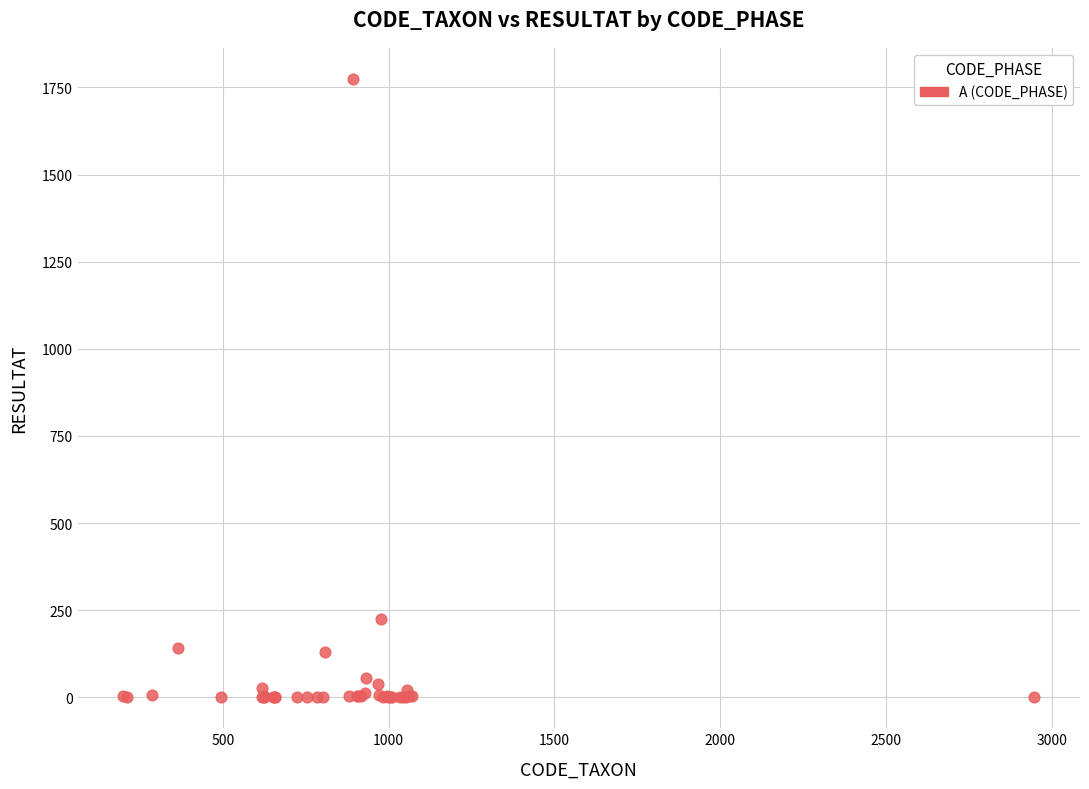

What Y value in the scatter plot is closest to 887?

226